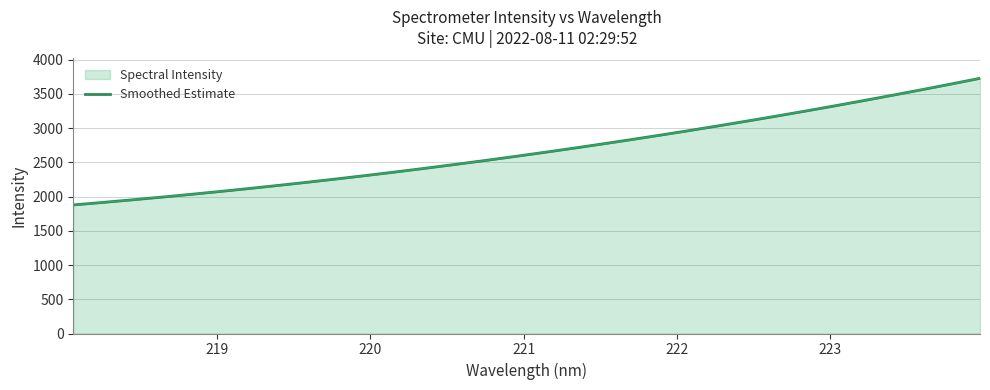

Does the chart have visible grid lines?

Yes